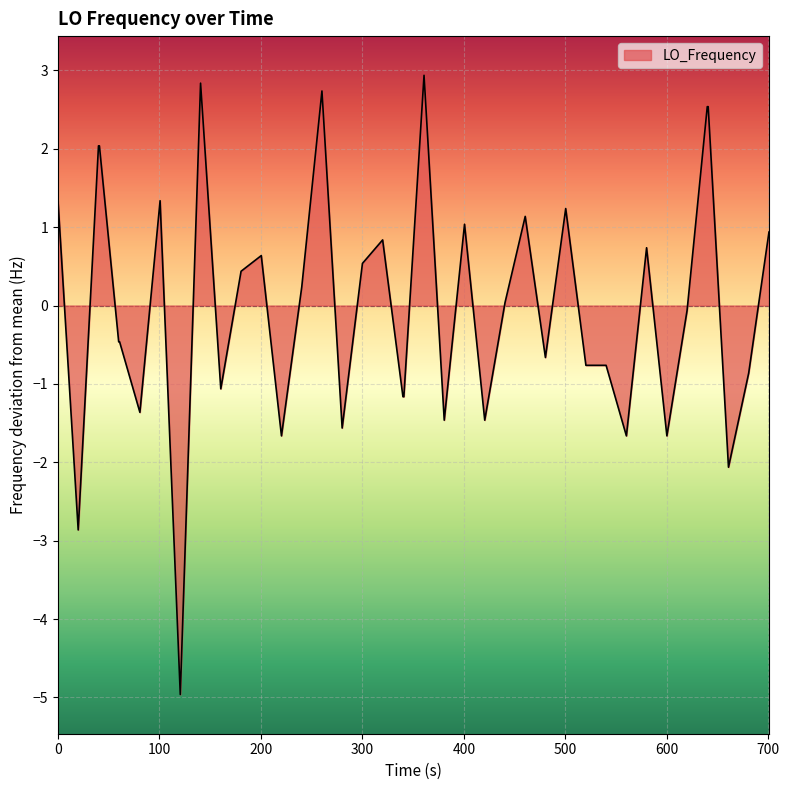

What is the maximum value shown in the chart?

2.9